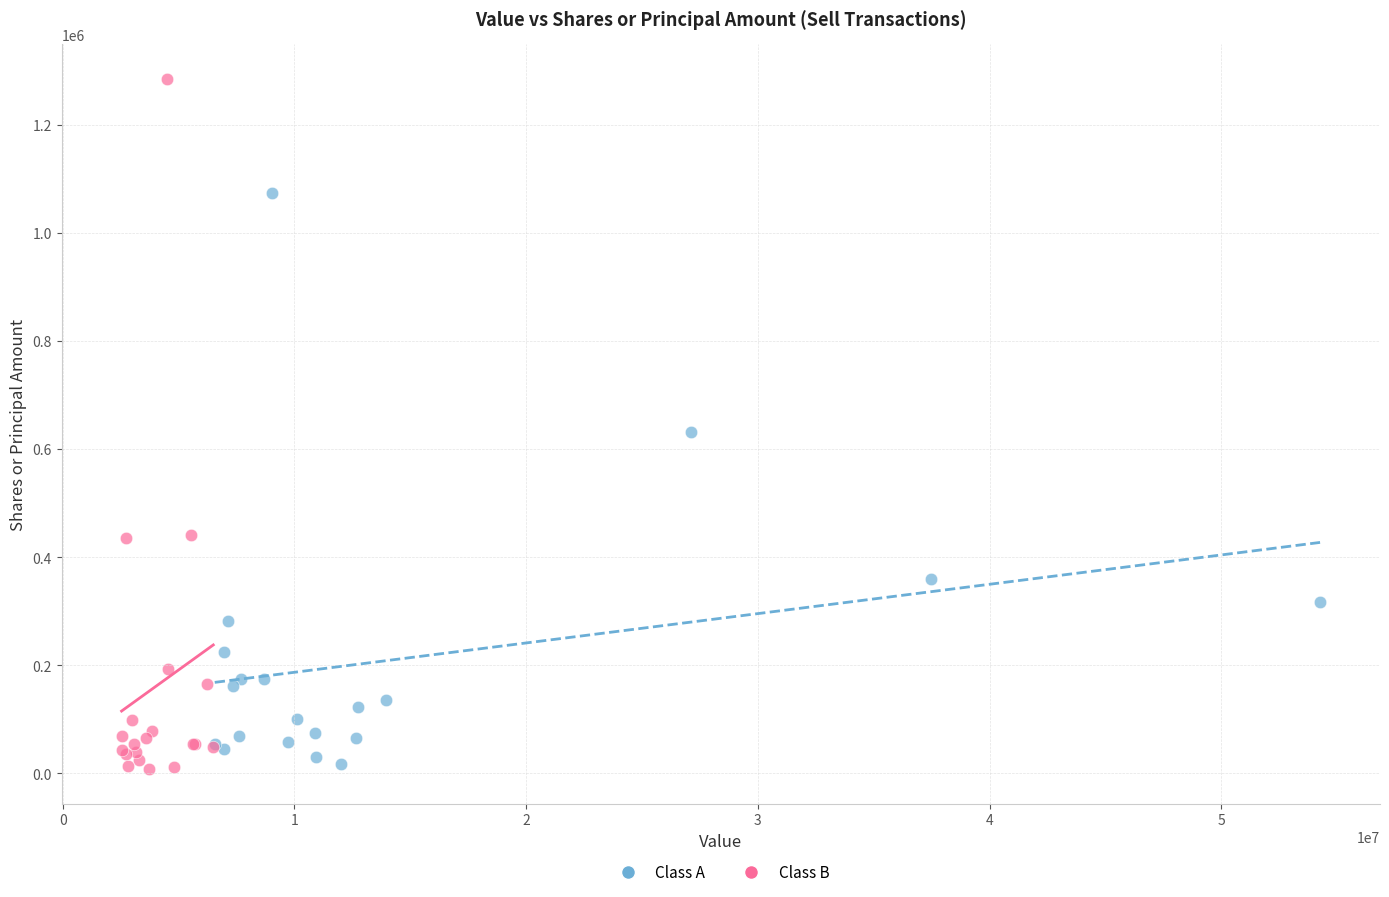

Which series has the widest spread of Y values?

Class B